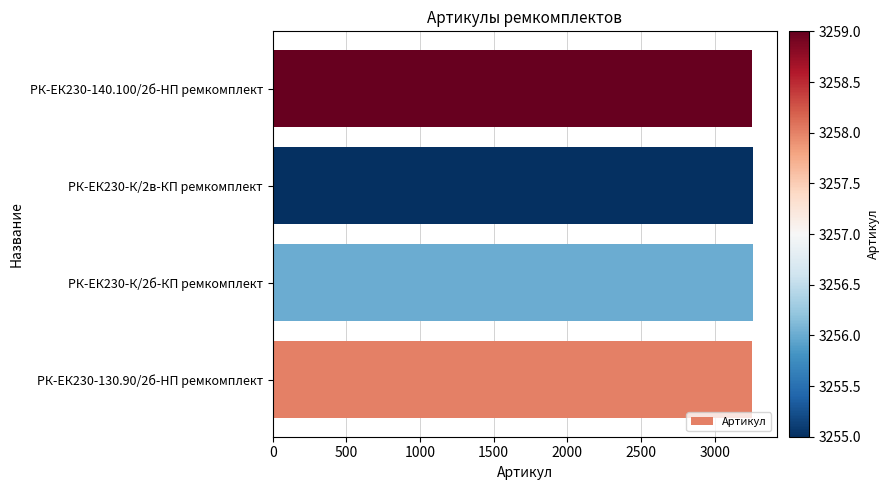

Count the values in the range 3256 to 3259.

3